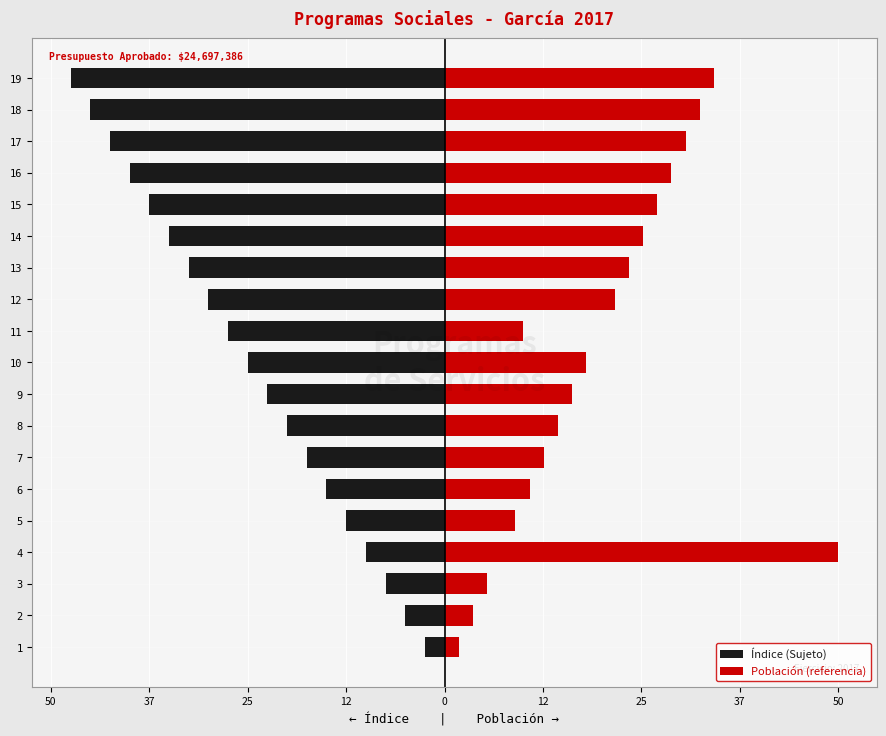

How many bars are there in total?

38